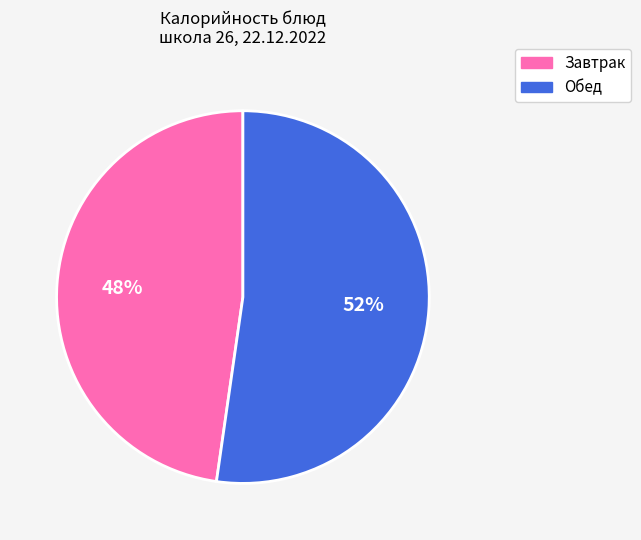

To the nearest percent, what is the average slice percentage?

50%